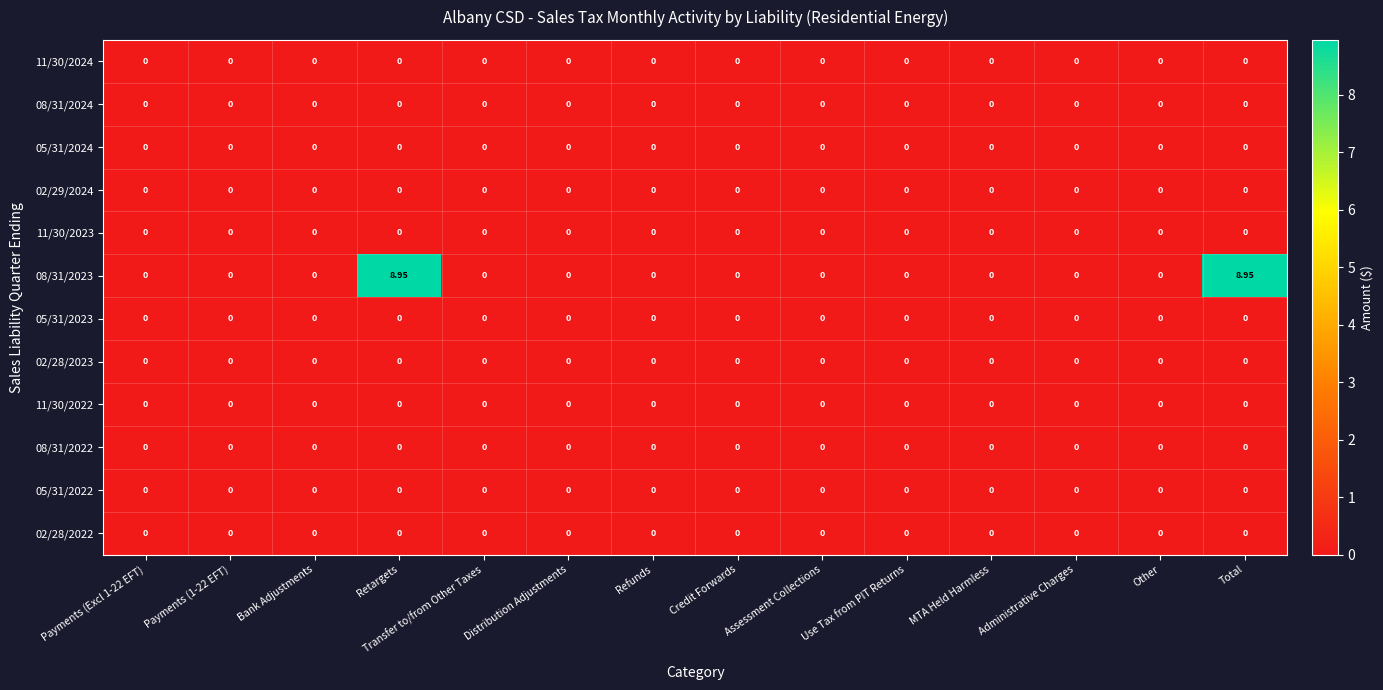

Count the number of categories in the chart.

14